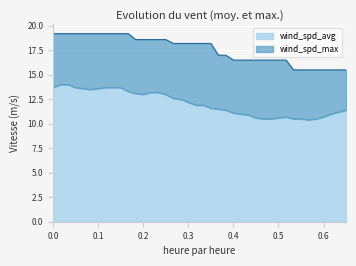

What is the lowest value of the wind_spd_avg series?

10.4